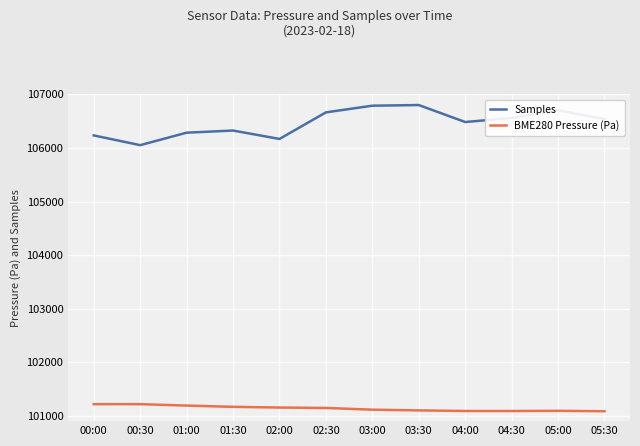

What position from the right is 01:00?

10